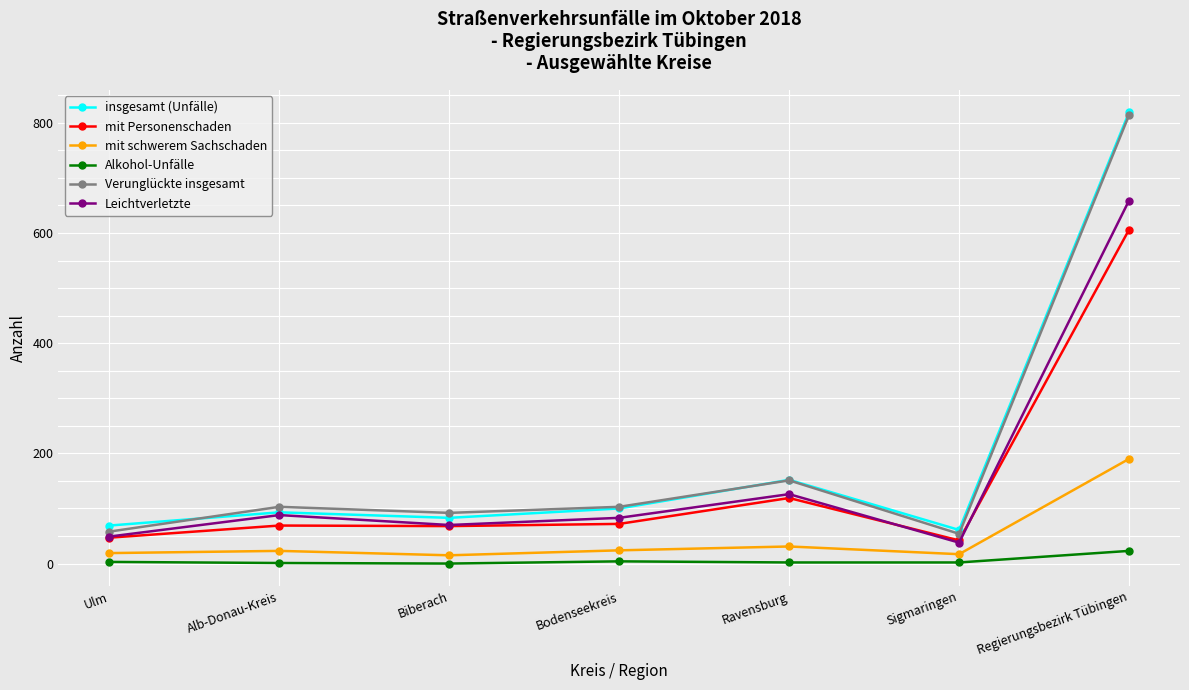

Which series has the widest spread of values?

Verunglückte insgesamt